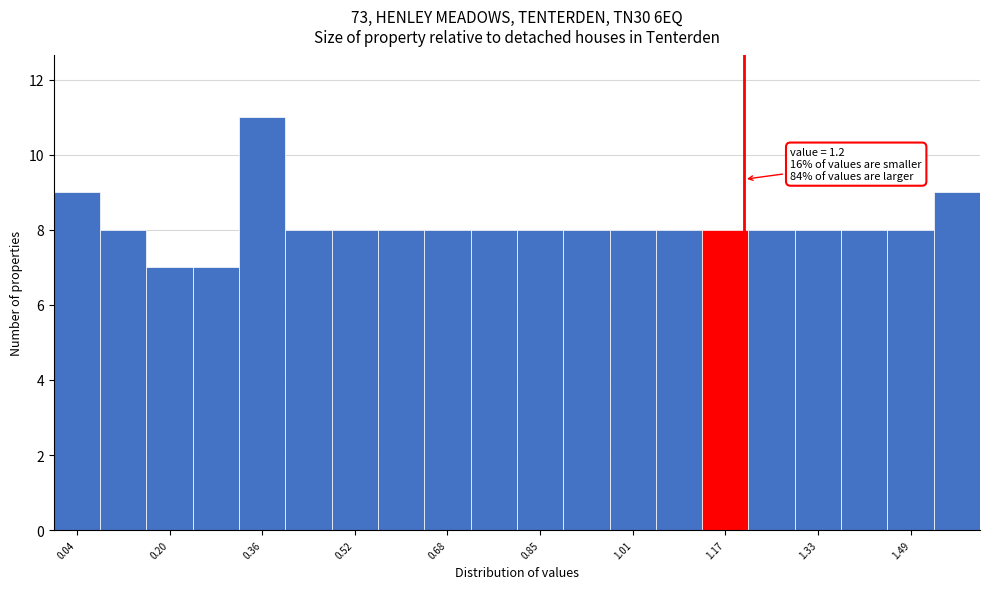

Which range on the x-axis has the tallest bar?

0.32 to 0.40